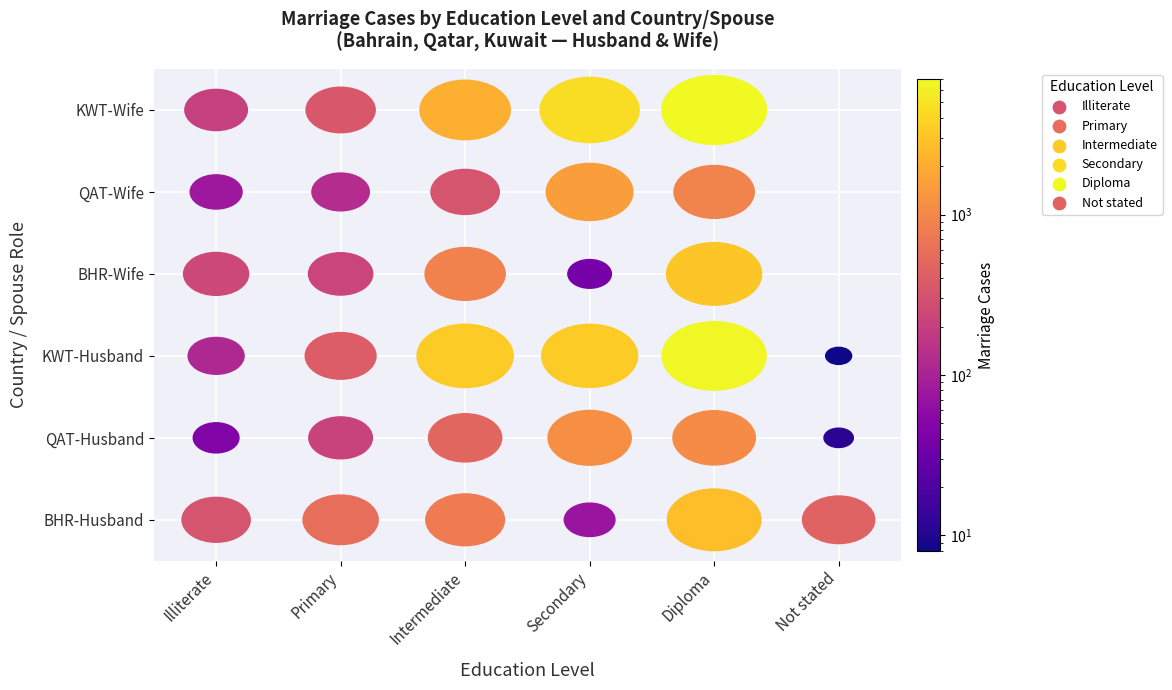

True or false: Secondary has a value of 336 at 4.

False